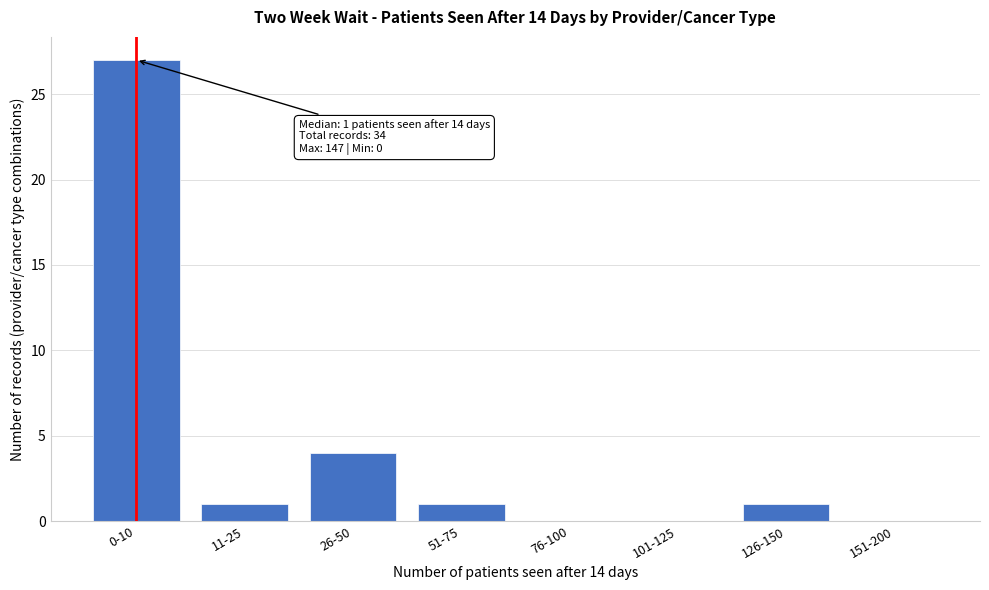

Reading left to right, transcribe all the data shown in this chart.

0-10=27	11-25=1	26-50=4	51-75=1	76-100=0	101-125=0	126-150=1	151-200=0